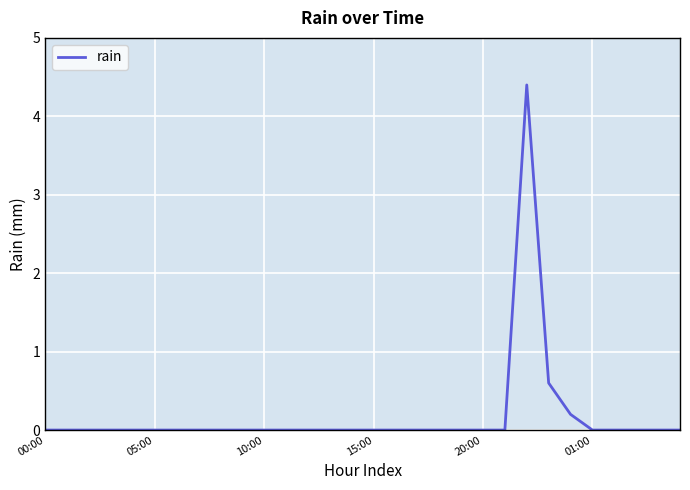

What is the difference between the maximum and minimum values?

4.4